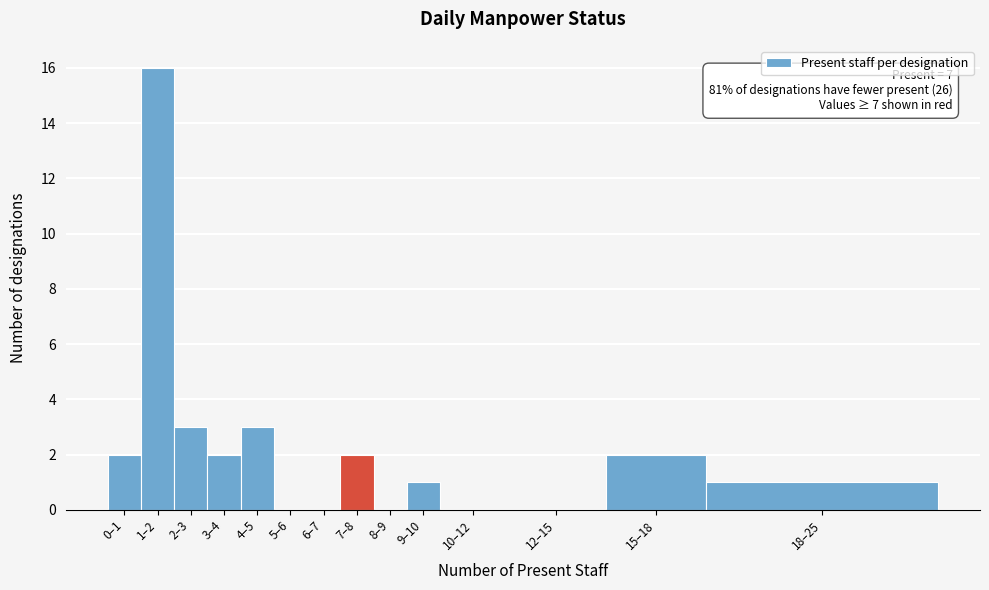

Reading left to right, what are all the values shown in this chart?

0–1=2	1–2=16	2–3=3	3–4=2	4–5=3	5–6=0	6–7=0	7–8=2	8–9=0	9–10=1	10–12=0	12–15=0	15–18=2	18–25=1